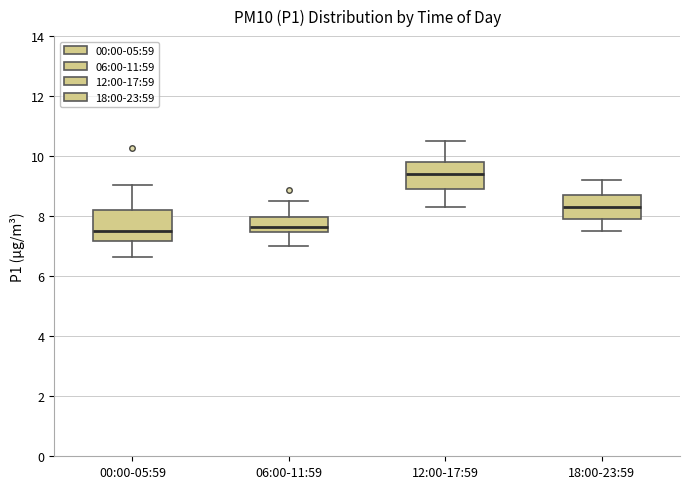

Reading left to right, transcribe this box plot: for each box, give where its median line is, the range the box spans, and where its two whiskers end, as read against the y-axis. The values are not printed on the chart, so give them approximately, as read against the axis.

00:00-05:59: median 7.6, box 7.2 to 8.2, whiskers 6.6 to 9.0
06:00-11:59: median 7.6, box 7.4 to 8.0, whiskers 7.0 to 8.6
12:00-17:59: median 9.4, box 9.0 to 9.8, whiskers 8.4 to 10.6
18:00-23:59: median 8.4, box 8.0 to 8.8, whiskers 7.6 to 9.2